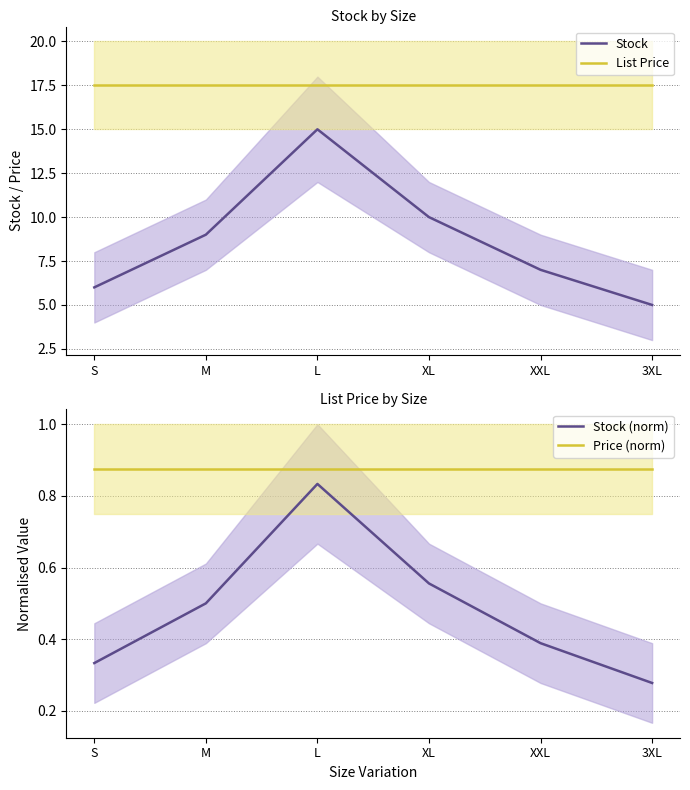

True or false: Stock (norm) has more than 0 interior local peaks.

True